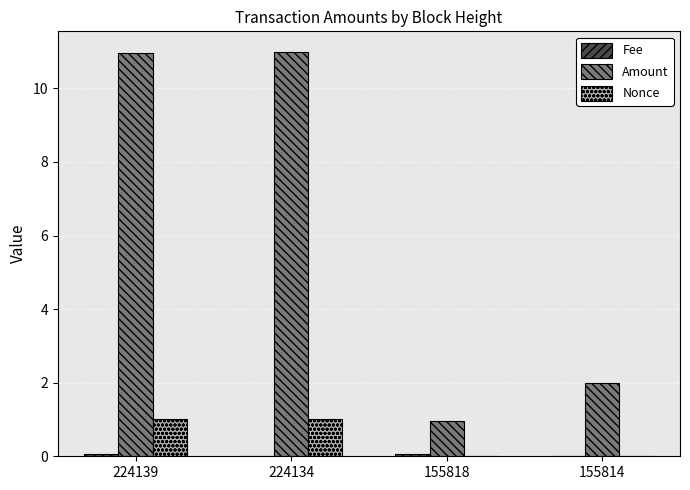

Which series has the largest total across all categories?

Amount